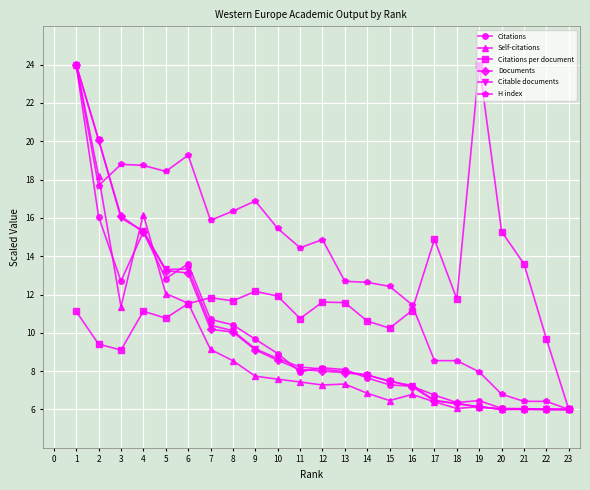

What is the total value across all series at 22?

40.1